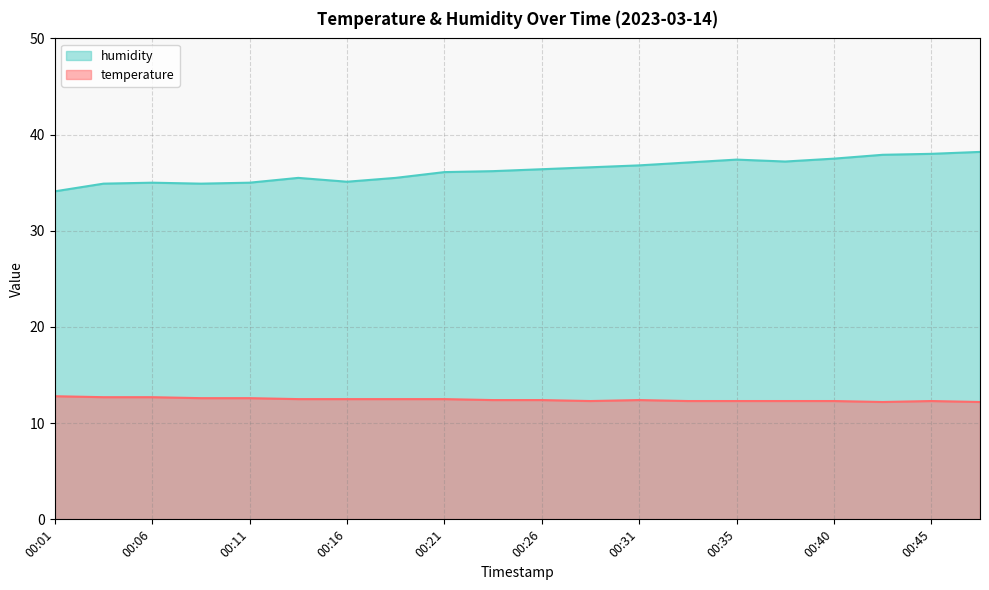

The humidity series shows 35.5 at 00:13. True or false?

True